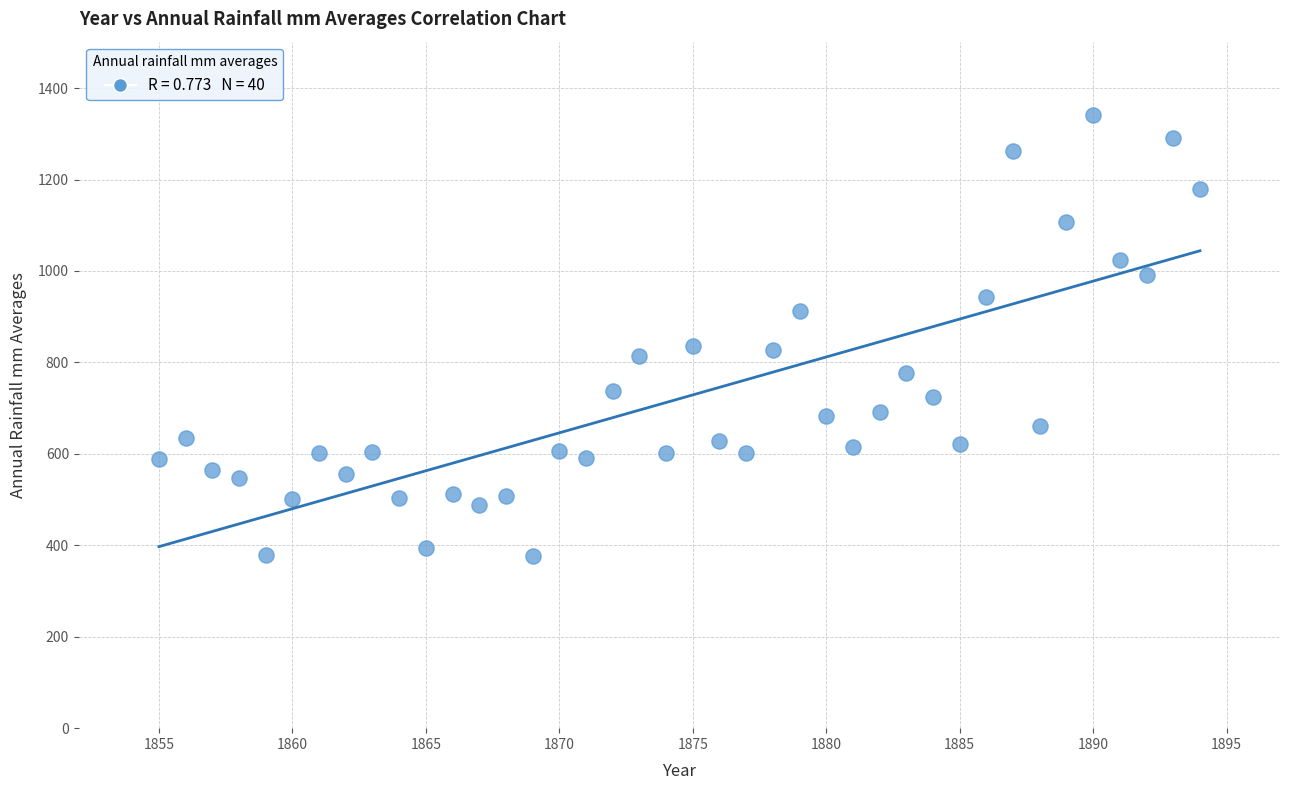

What is the range of Y values (max minus min)?

963.9